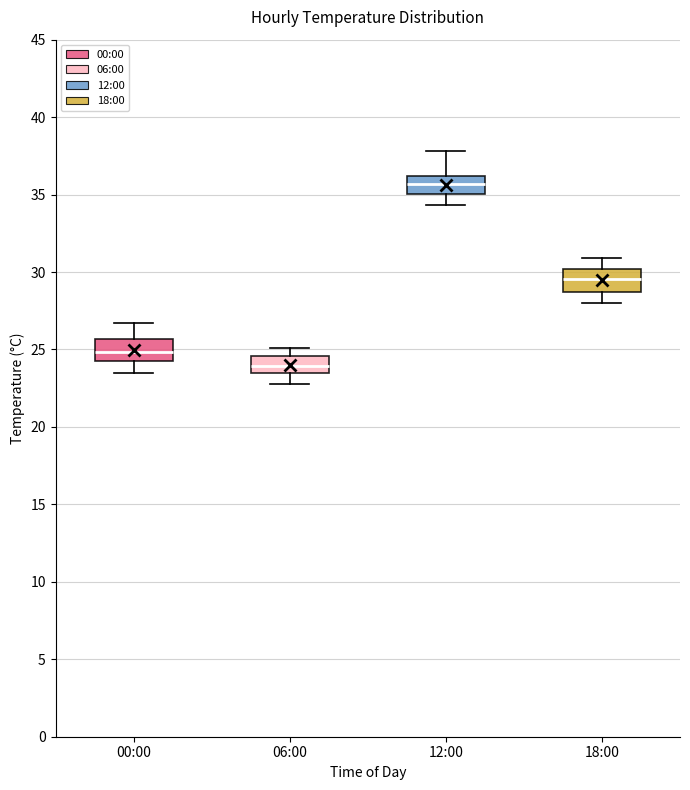

Where does the lower whisker of the box for 00:00 end on the y-axis? The values are not printed on the chart, so give them approximately, as read against the axis.

23.5